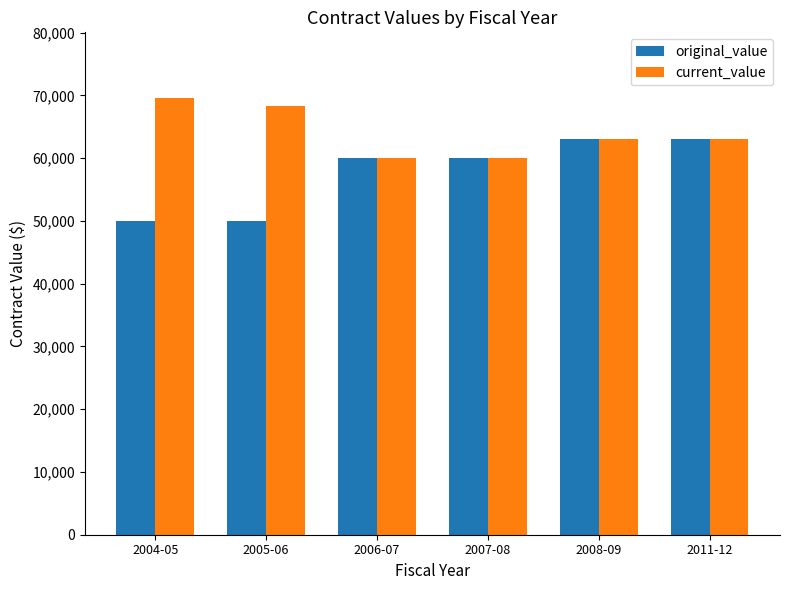

How many bars are there in each group?

2